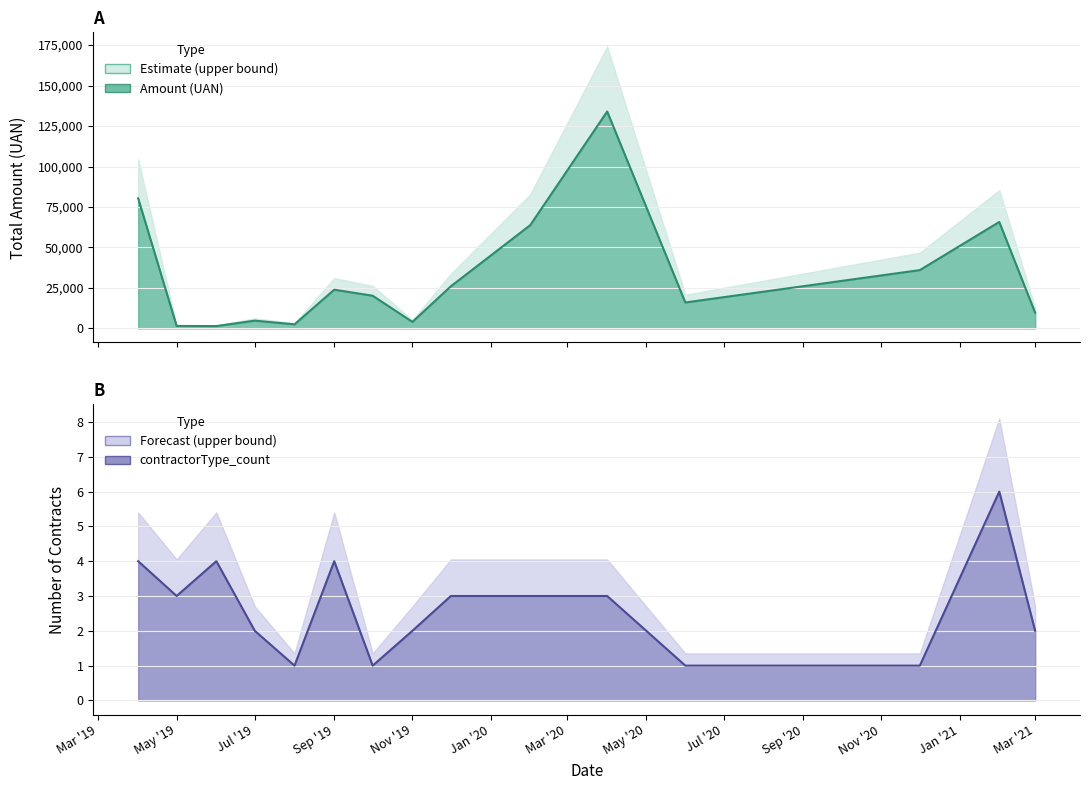

What is the sum of all amount values?

489756.1